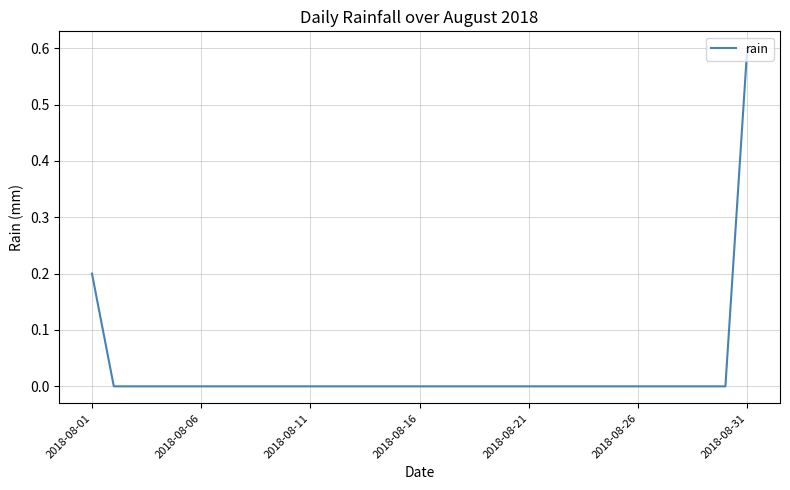

What is the difference between the maximum and minimum values?

0.6